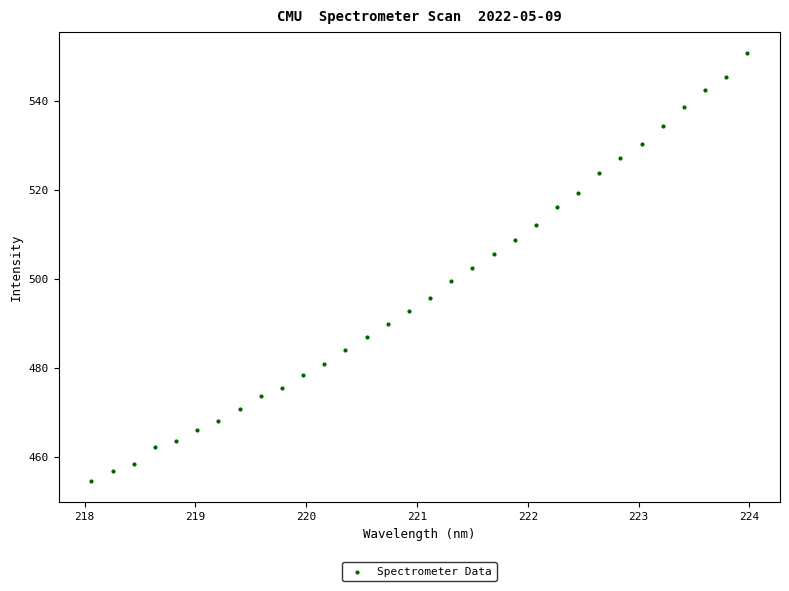

What is the range of X values (max minus min)?

5.9